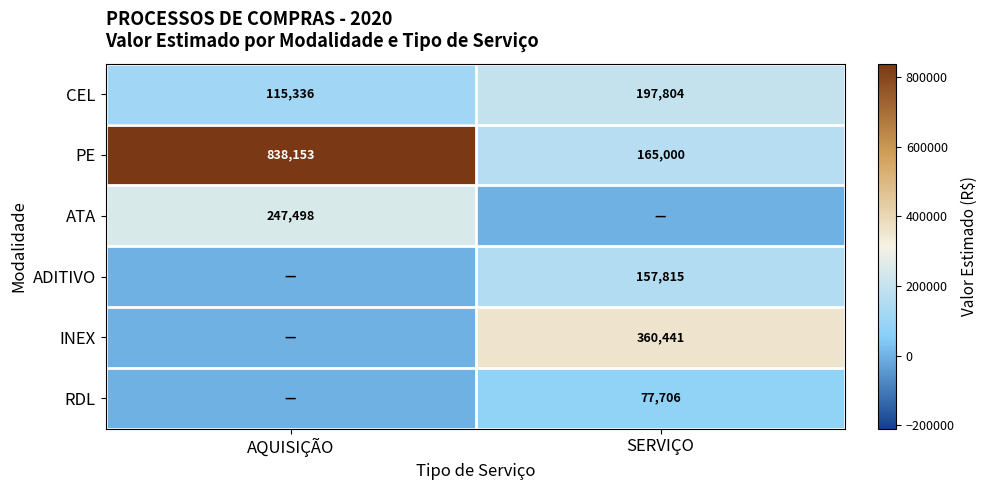

What is the spread (max minus min) of values at AQUISIÇÃO?

838153.0